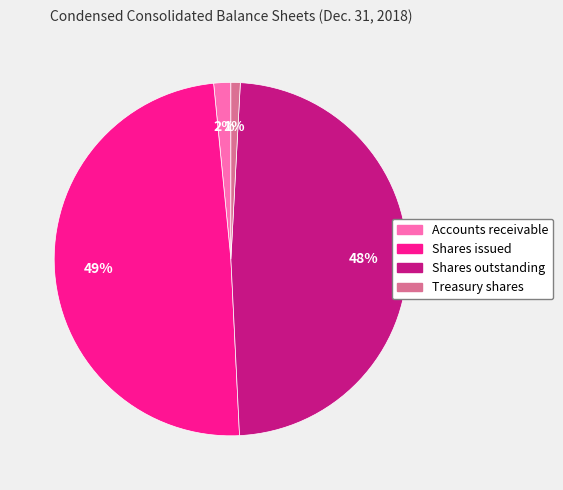

To the nearest percent, what is the difference between the largest and smallest slice percentages?

48%